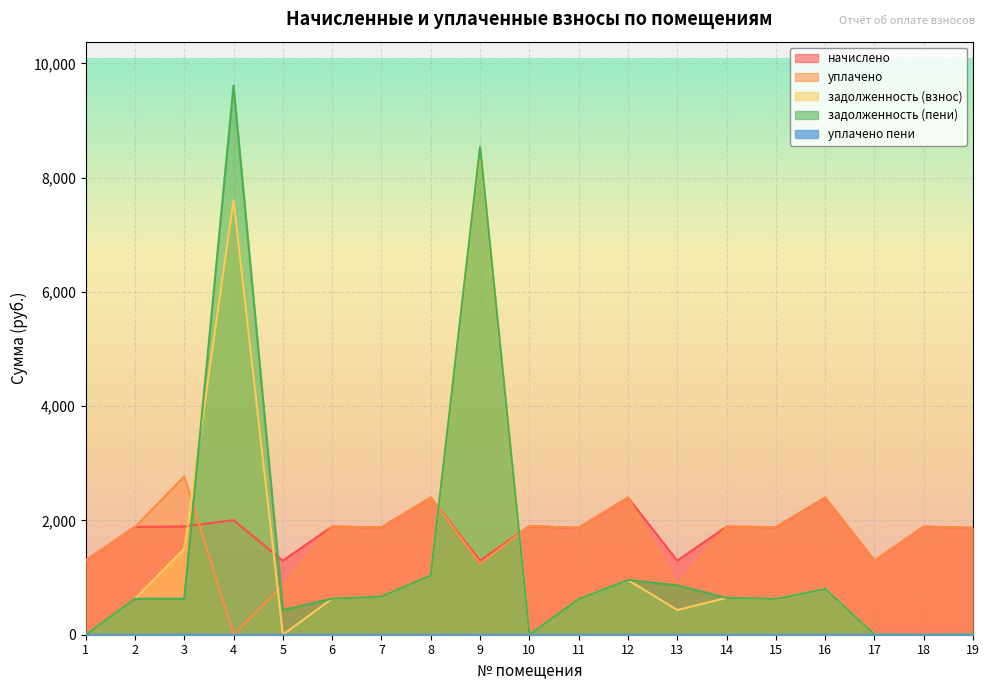

Between 5 and 18, which series saw the biggest shift?

уплачено